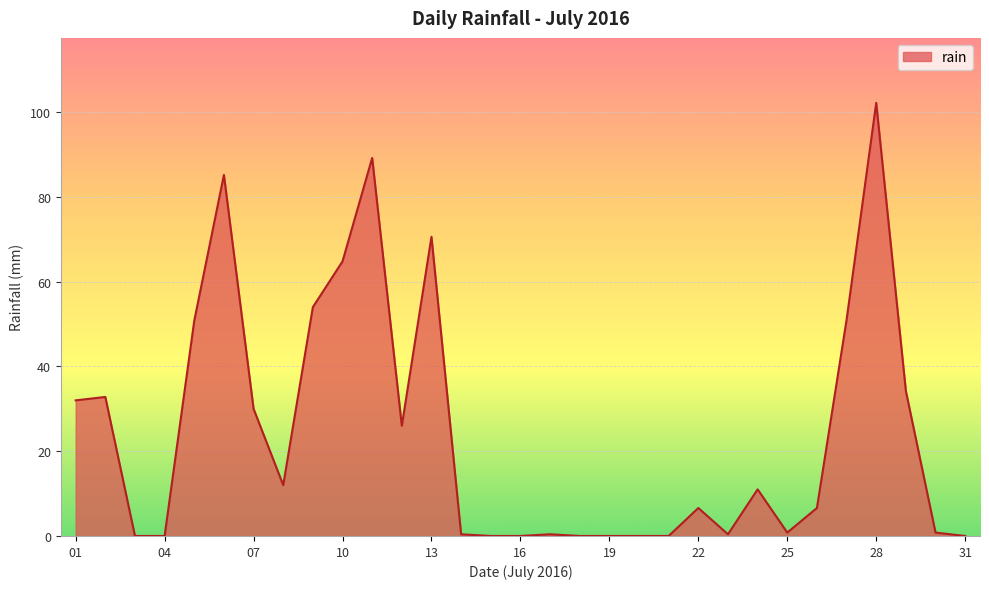

What is the difference between the maximum and minimum values?

102.2